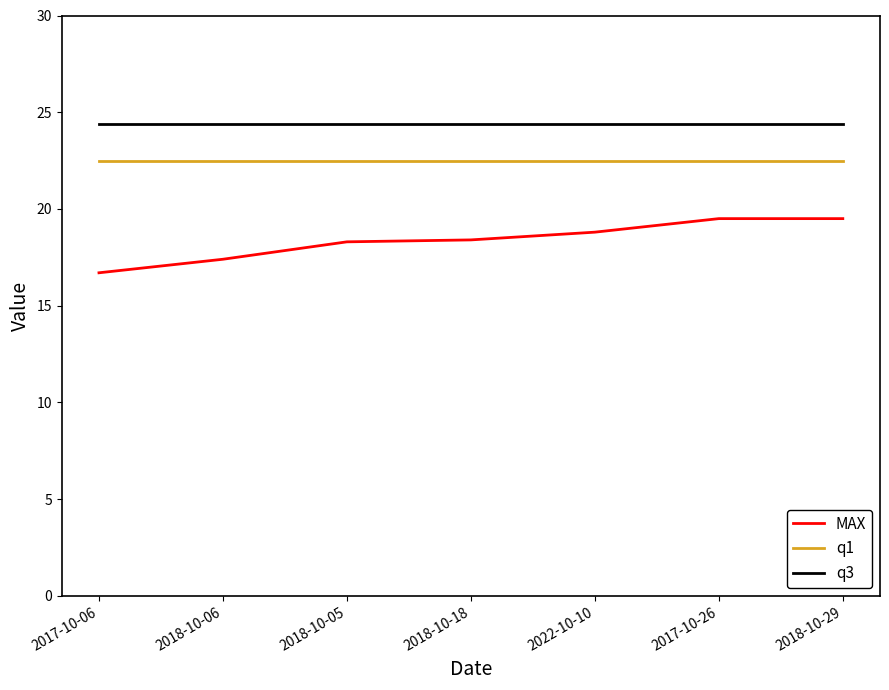

What is the average value of the q3 series?

24.4